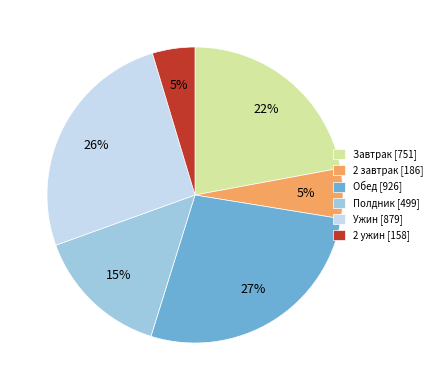

How many segments does this pie chart have?

6